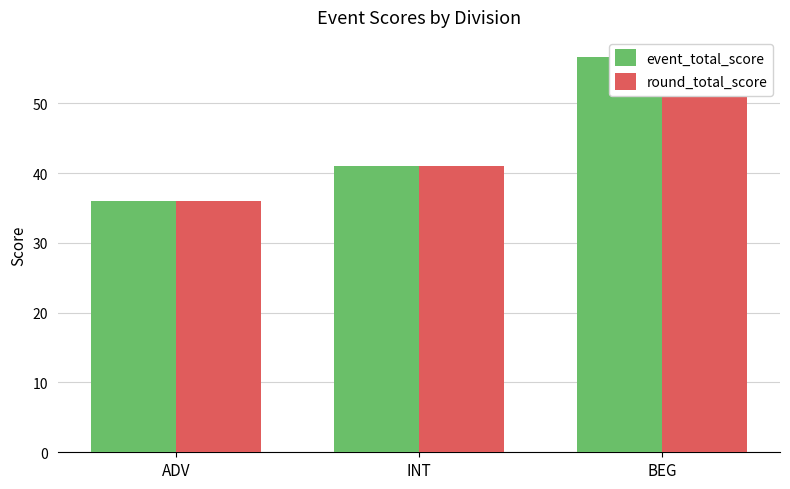

Are the bars grouped side by side (vs. stacked)?

Yes